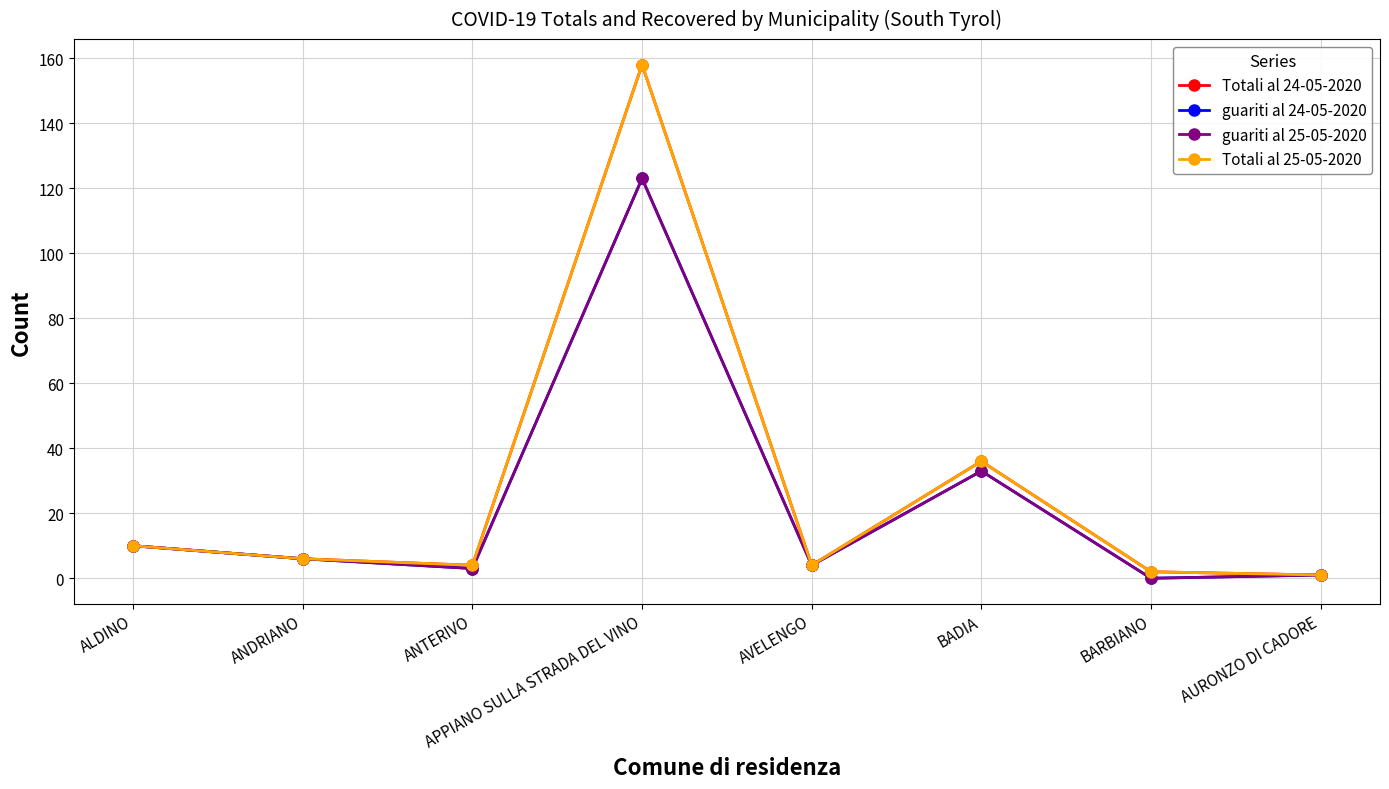

True or false: Totali al 24-05-2020 and guariti al 25-05-2020 intersect in this chart.

False